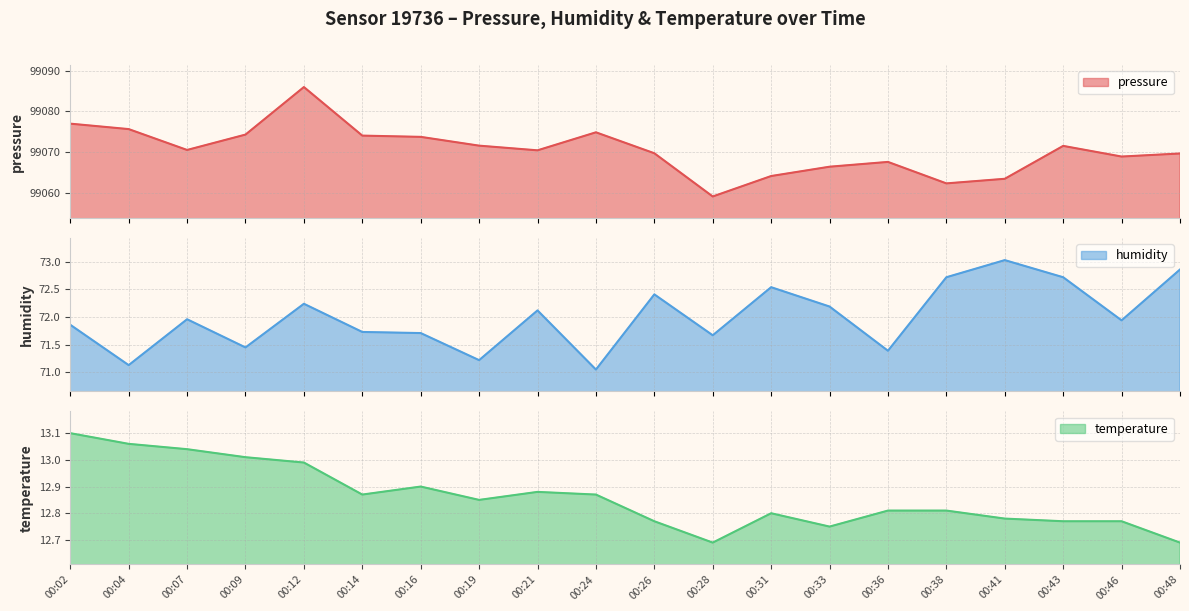

True or false: pressure and humidity intersect in this chart.

False